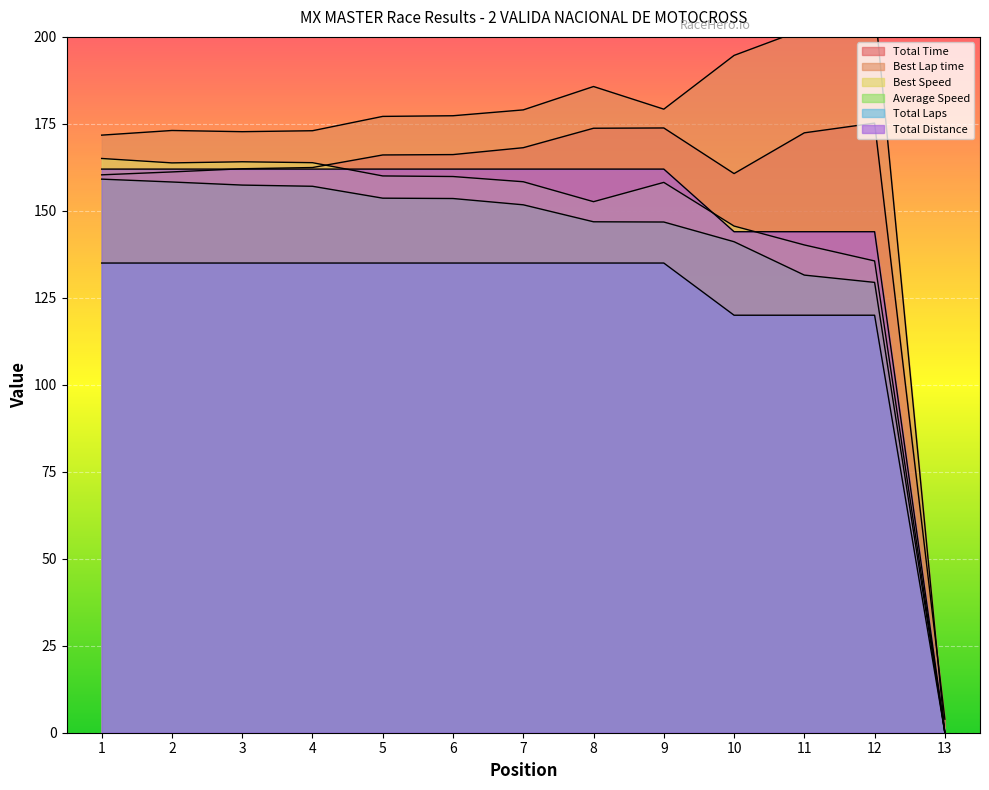

Reading right to left, transcribe all the data shown in this chart.

Total Time: 13=3.9	12=175.2	11=172.4	10=160.7	9=173.8	8=173.7	7=168.2	6=166.2	5=166.1	4=162.5	3=162.1	2=161.2	1=160.4
Best Lap time: 13=0.0	12=209.1	11=202.2	10=194.7	9=179.2	8=185.7	7=179.0	6=177.3	5=177.1	4=173.0	3=172.8	2=173.1	1=171.8
Best Speed: 13=0.0	12=135.6	11=140.2	10=145.6	9=158.2	8=152.6	7=158.4	6=159.9	5=160.0	4=163.8	3=164.1	2=163.8	1=165.1
Average Speed: 13=0.0	12=129.4	11=131.5	10=141.1	9=146.8	8=146.9	7=151.7	6=153.5	5=153.6	4=157.1	3=157.4	2=158.3	1=159.1
Total Laps: 13=0.0	12=120.0	11=120.0	10=120.0	9=135.0	8=135.0	7=135.0	6=135.0	5=135.0	4=135.0	3=135.0	2=135.0	1=135.0
Total Distance: 13=0.0	12=144.0	11=144.0	10=144.0	9=162.0	8=162.0	7=162.0	6=162.0	5=162.0	4=162.0	3=162.0	2=162.0	1=162.0